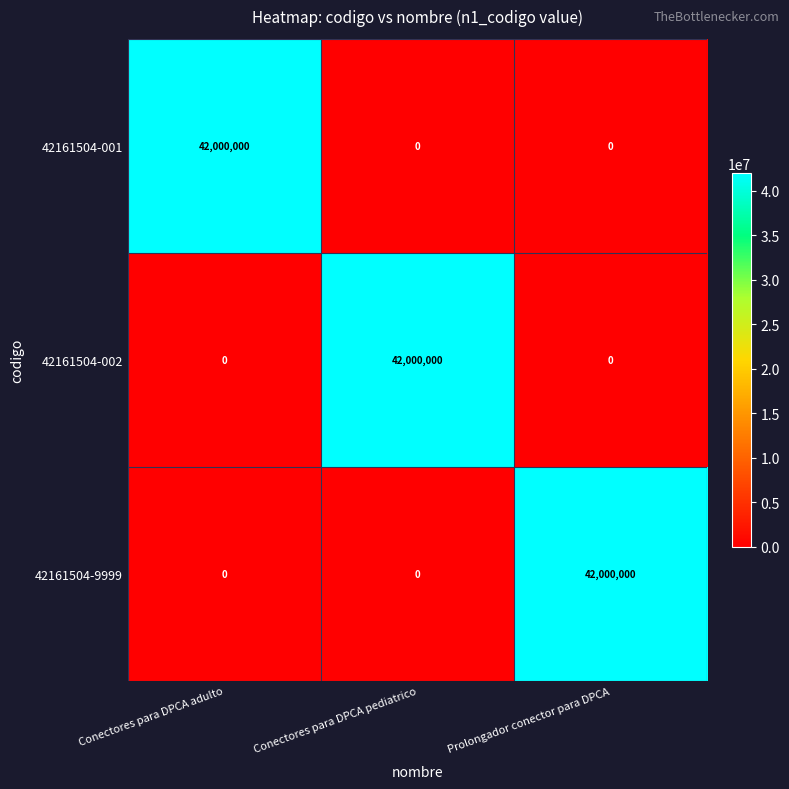

At how many categories does at least one series exceed 41194174?

3